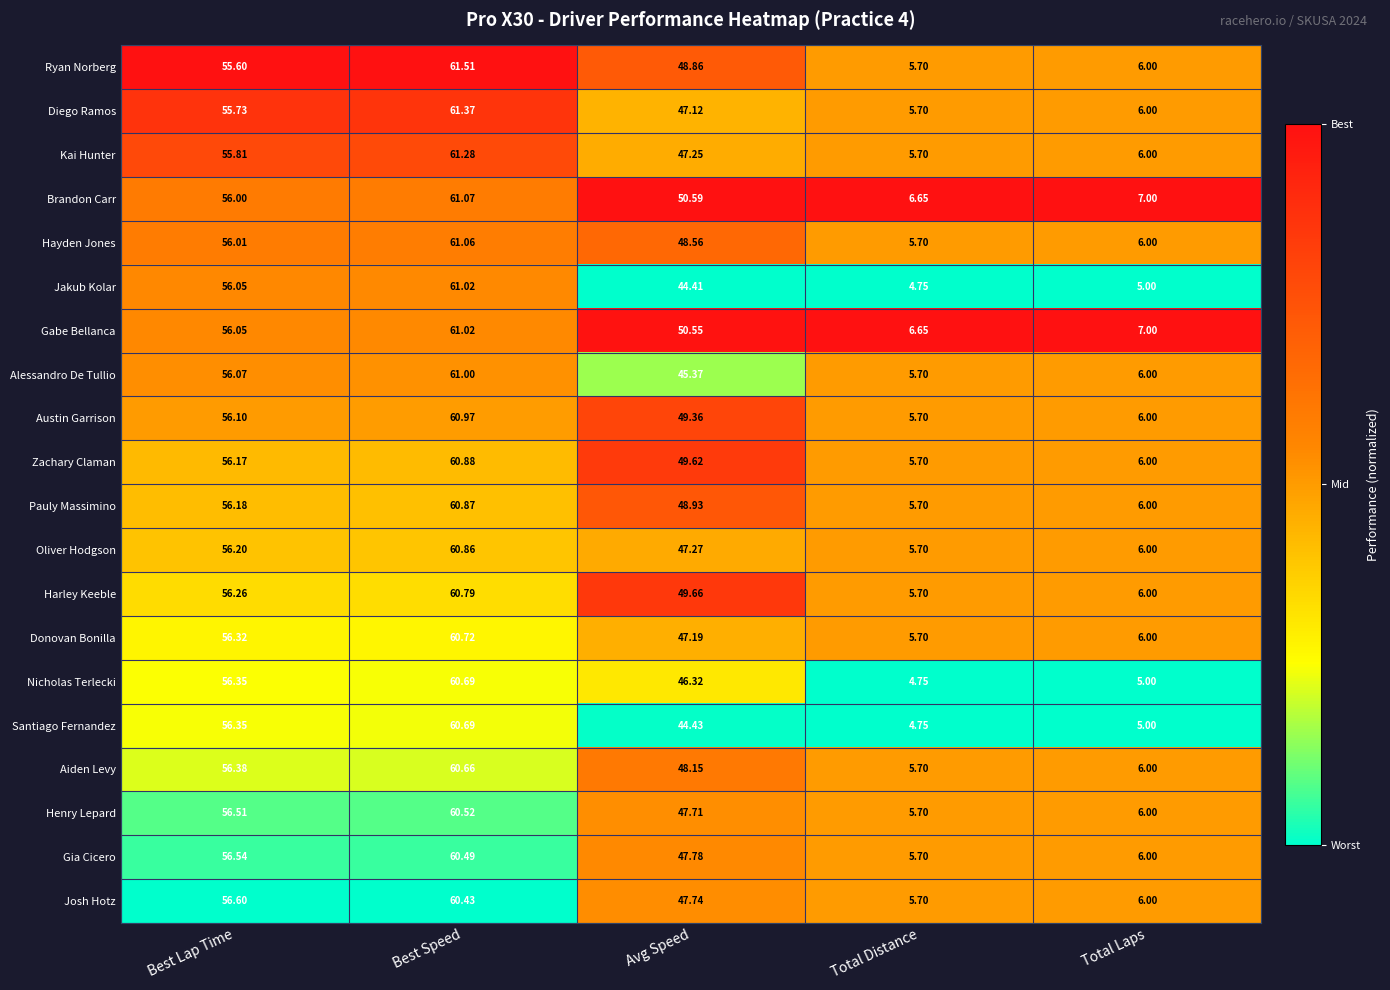

What is the total value across all series at Best Speed?

1217.9